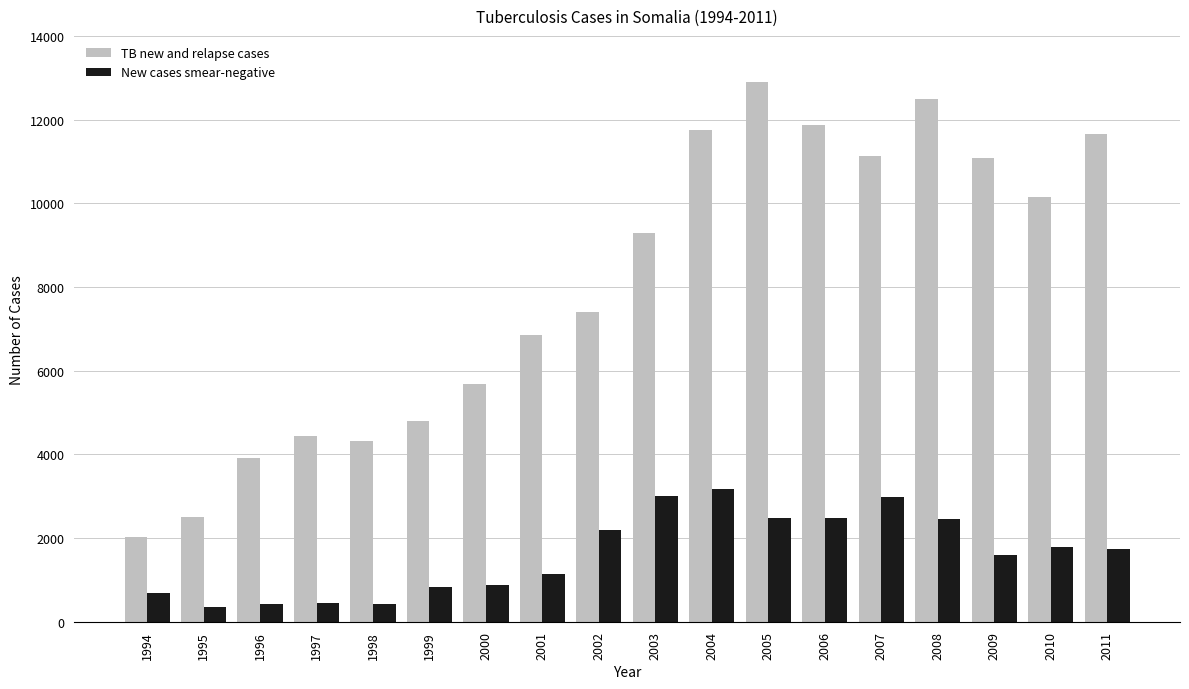

Rank the series by their maximum value, from lowest to highest.

New cases smear-negative, TB new and relapse cases